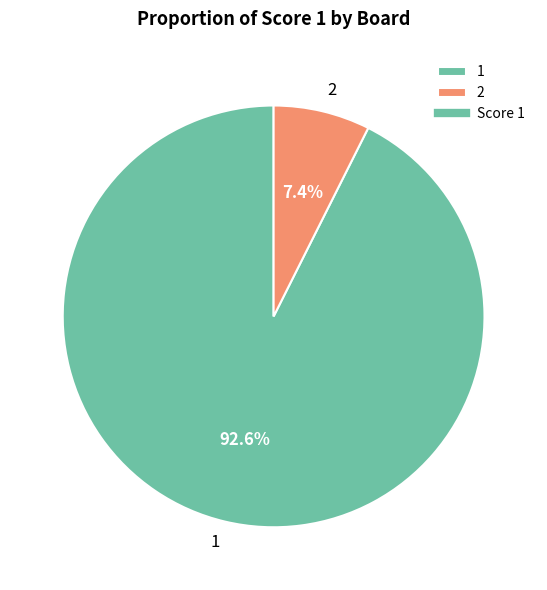

Count the number of slices in the pie.

2